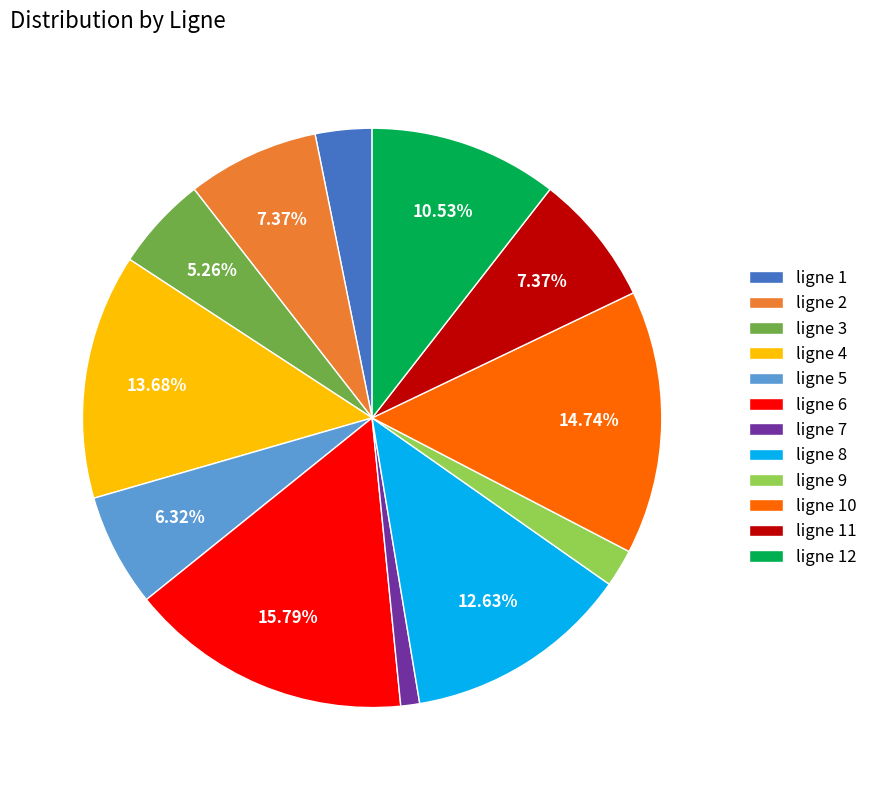

Is there a majority slice in this chart?

No